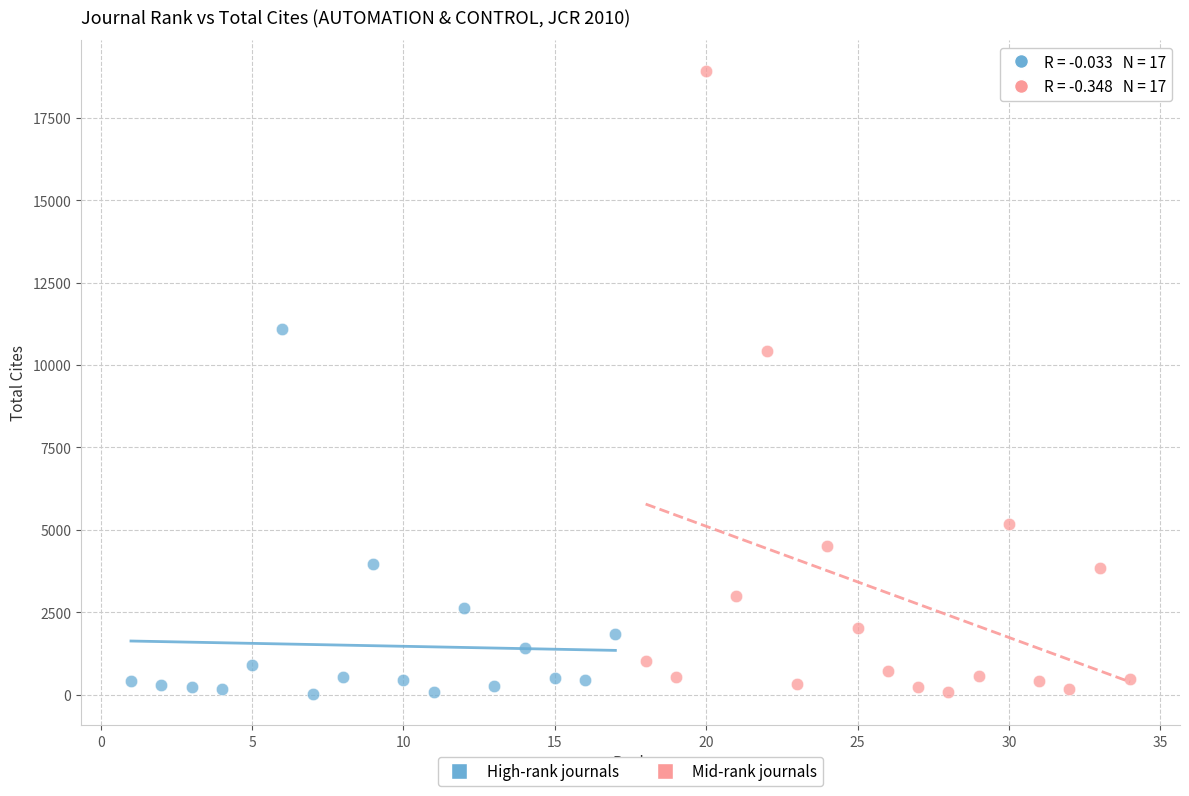

Which series contains the highest Y value?

Mid-rank journals